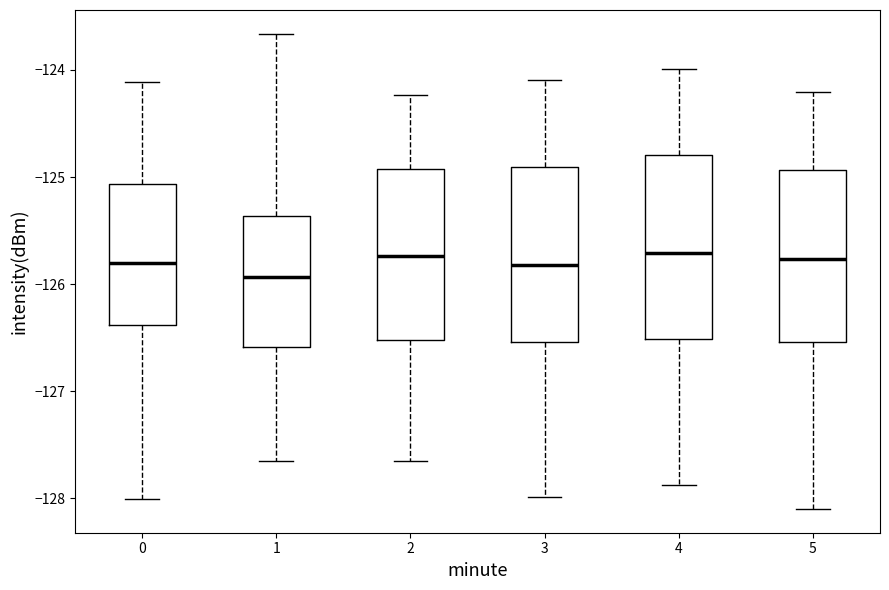

Reading left to right, transcribe this box plot: for each box, give where its median line is, the range the box spans, and where its two whiskers end, as read against the y-axis. The values are not printed on the chart, so give them approximately, as read against the axis.

0: median -125.8, box -126.4 to -125.1, whiskers -128.0 to -124.1
1: median -125.9, box -126.6 to -125.4, whiskers -127.7 to -123.7
2: median -125.7, box -126.5 to -124.9, whiskers -127.7 to -124.2
3: median -125.8, box -126.5 to -124.9, whiskers -128.0 to -124.1
4: median -125.7, box -126.5 to -124.8, whiskers -127.9 to -124.0
5: median -125.8, box -126.5 to -124.9, whiskers -128.1 to -124.2